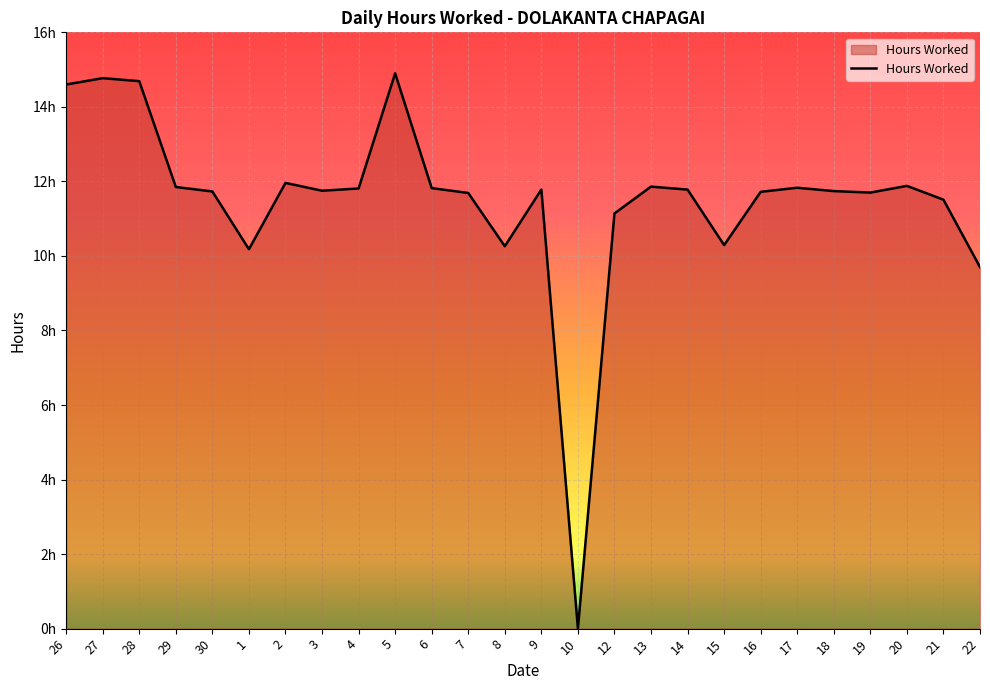

What is the difference between the values at 15 and 3?

1.5